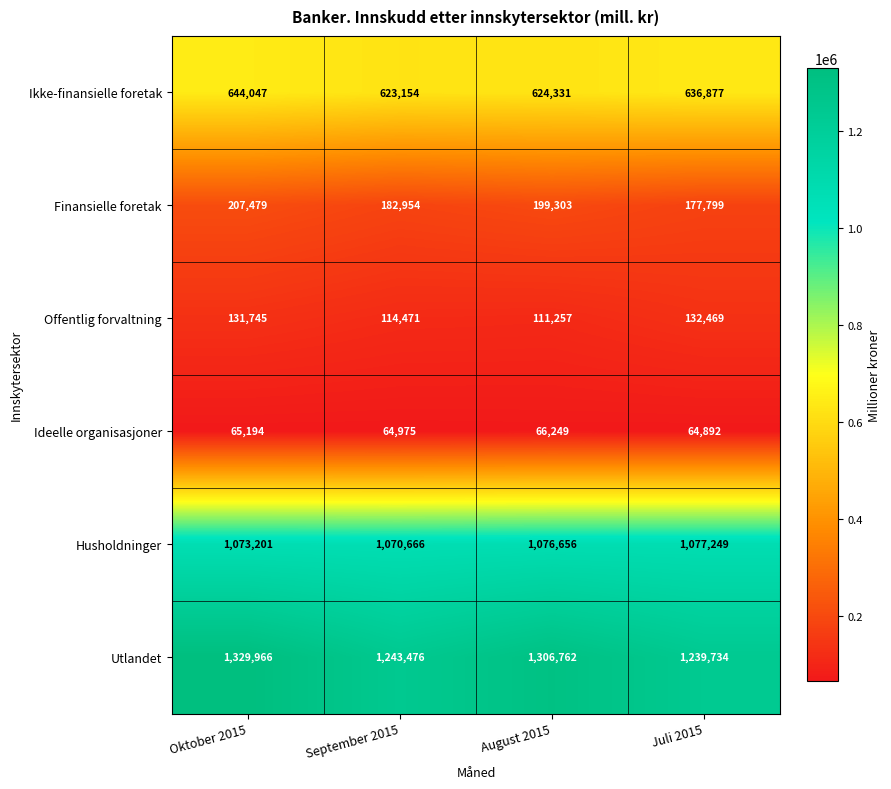

At Oktober 2015, list the series in order from largest to smallest.

Utlandet, Husholdninger, Ikke-finansielle foretak, Finansielle foretak, Offentlig forvaltning, Ideelle organisasjoner